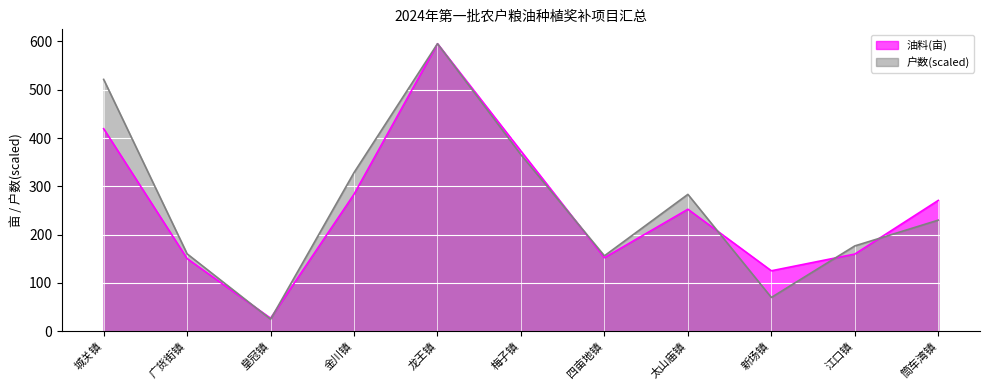

At which label does 户数 reach its minimum?

皇冠镇